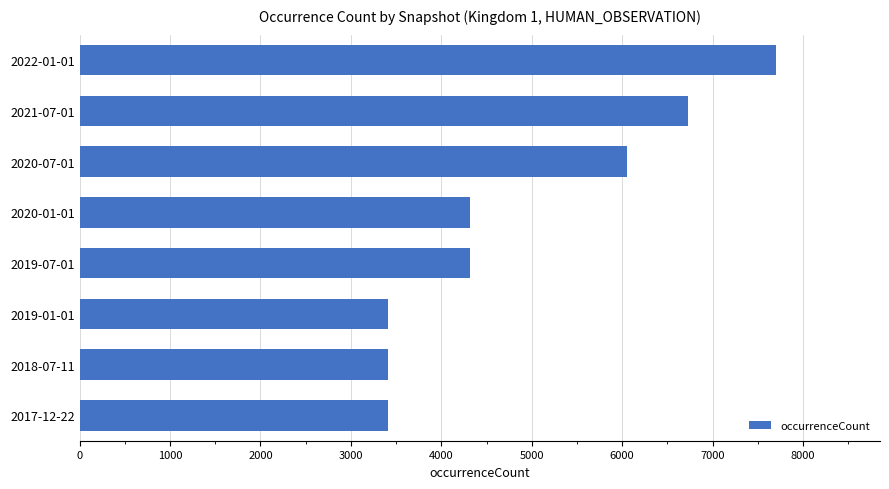

What is the minimum value shown in the chart?

3409